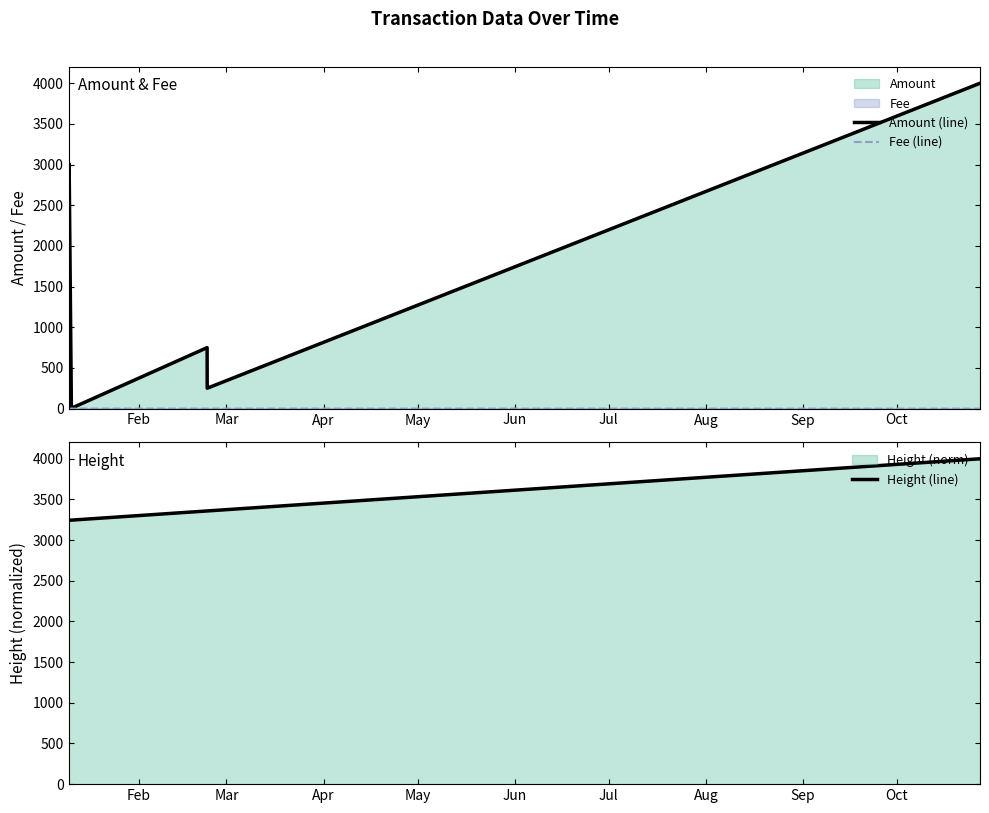

At which category is the sum across all series the highest?

Oct